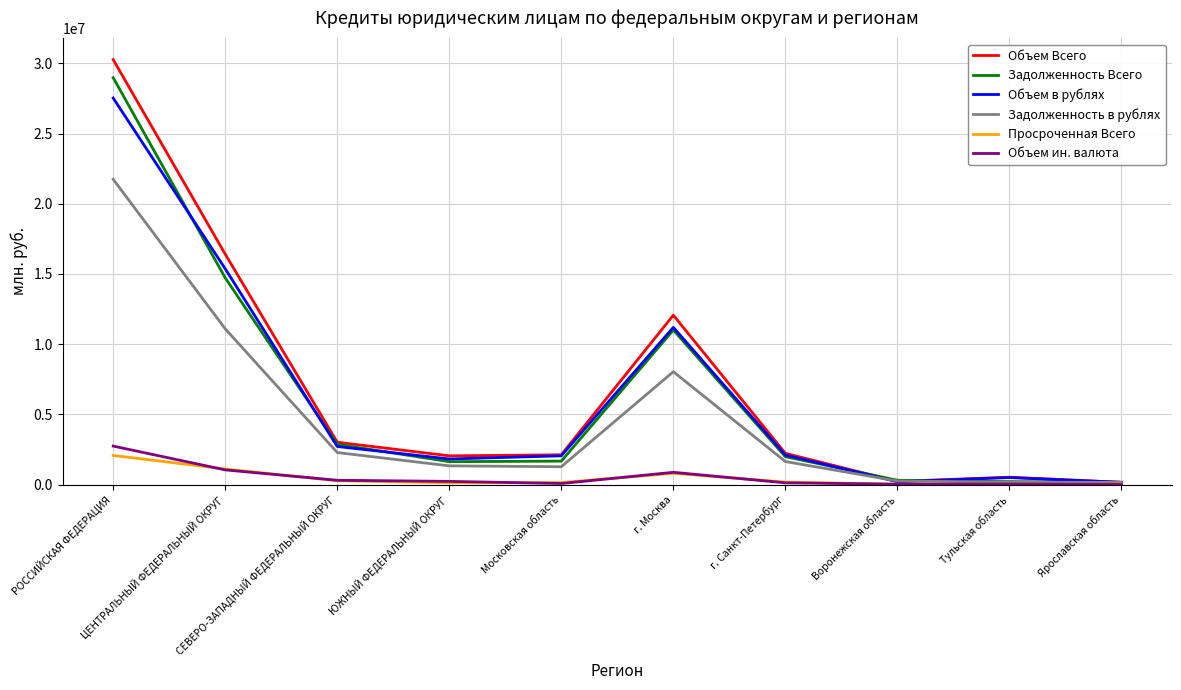

How many lines are shown in the chart?

6